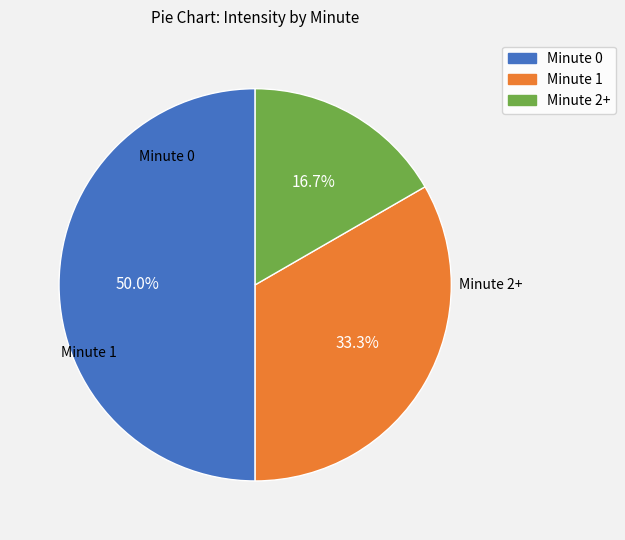

Count the number of slices in the pie.

3